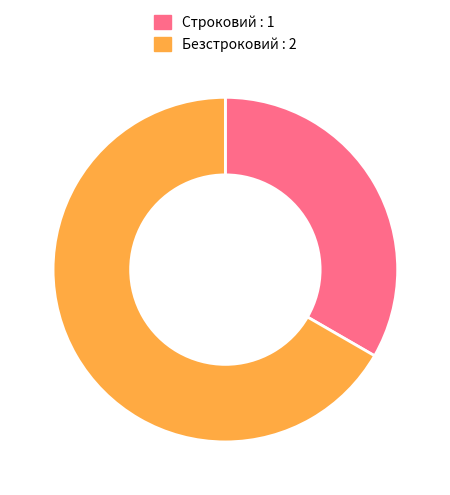

Approximately how many times larger is the value at Безстроковий compared to Строковий?

2.0